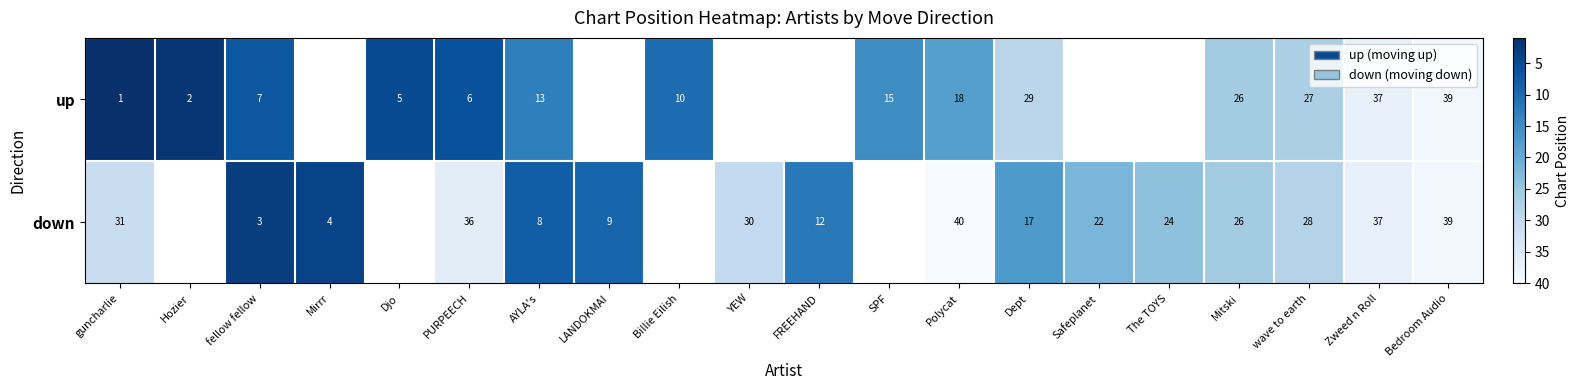

Rank the series at guncharlie from lowest to highest value.

up, down